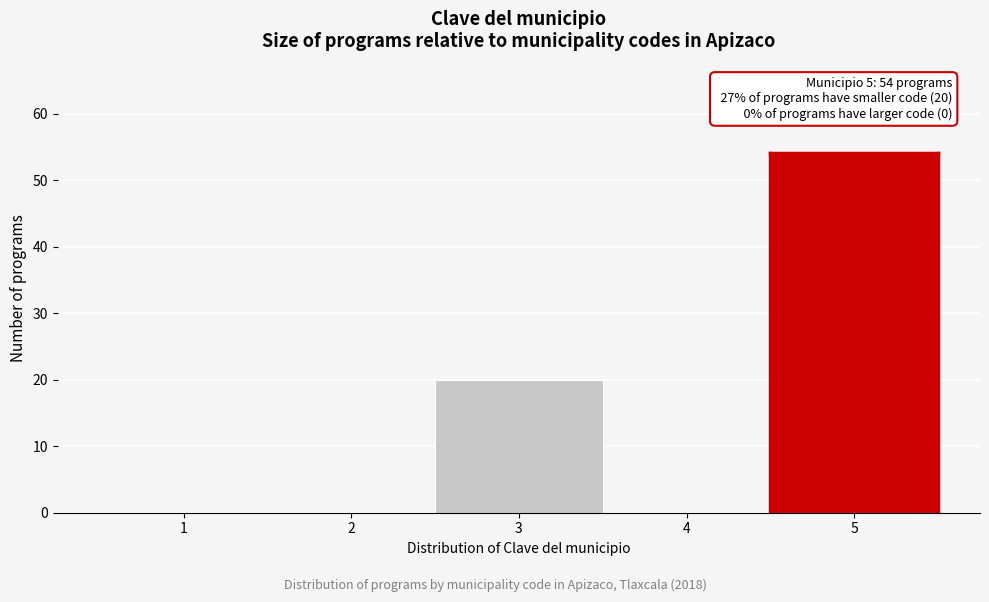

Reading left to right, extract all data points from this chart.

1=0	2=0	3=20	4=0	5=54